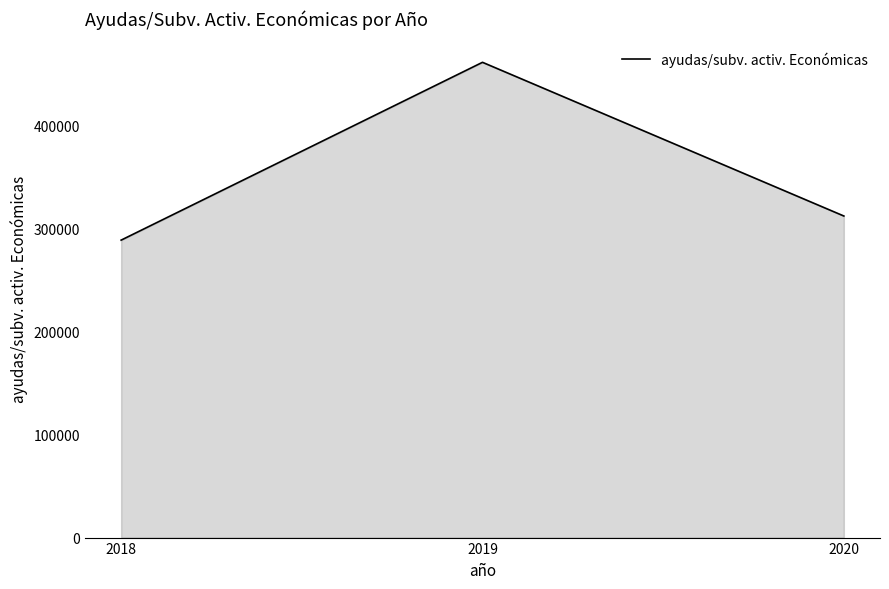

The chart shows a value of 312331.5 at 2020. True or false?

True